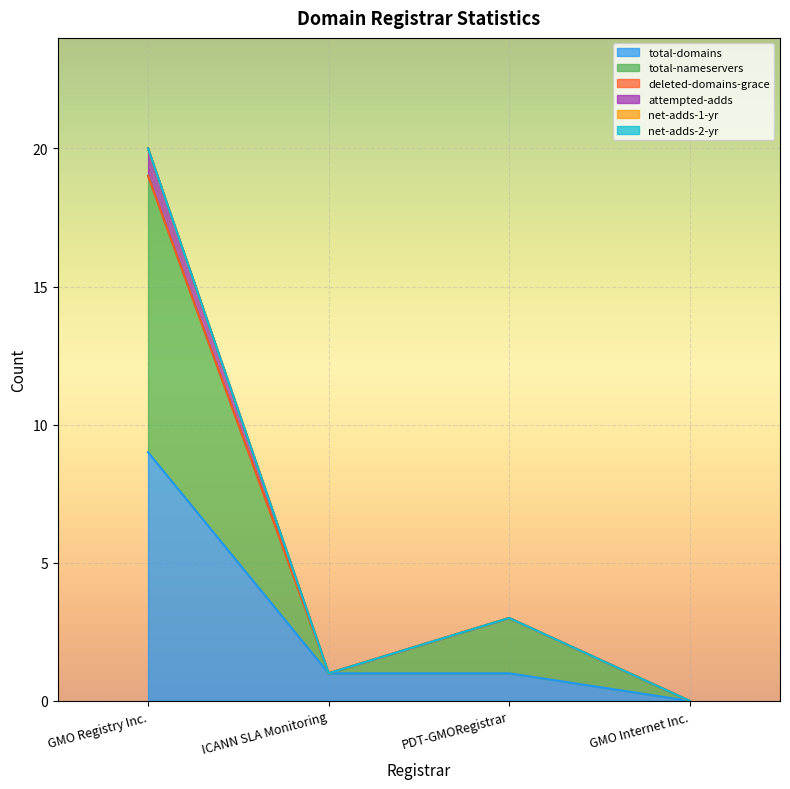

The attempted-adds series shows 1 at ICANN SLA Monitoring. True or false?

False